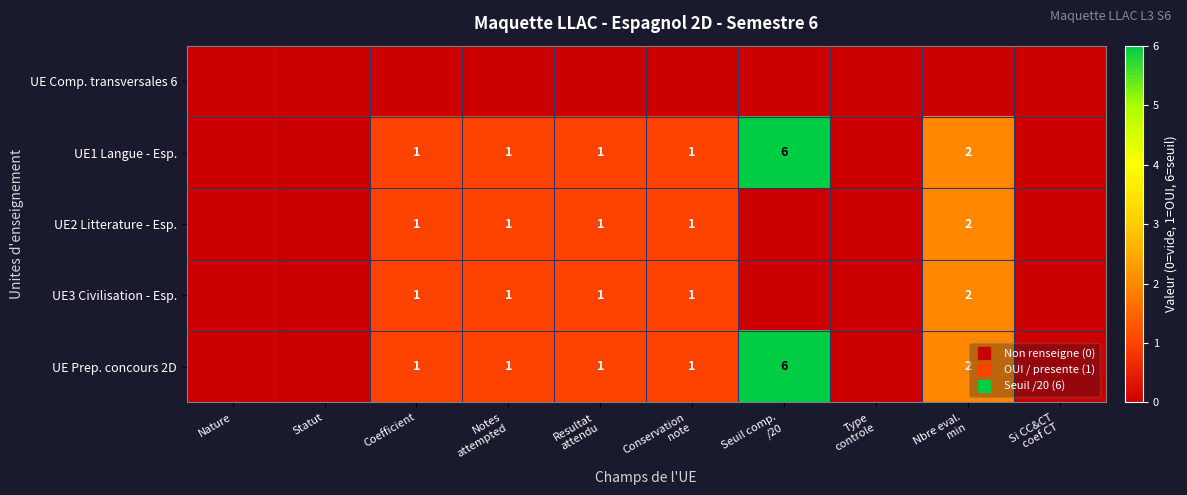

How many data points does each series have?

10